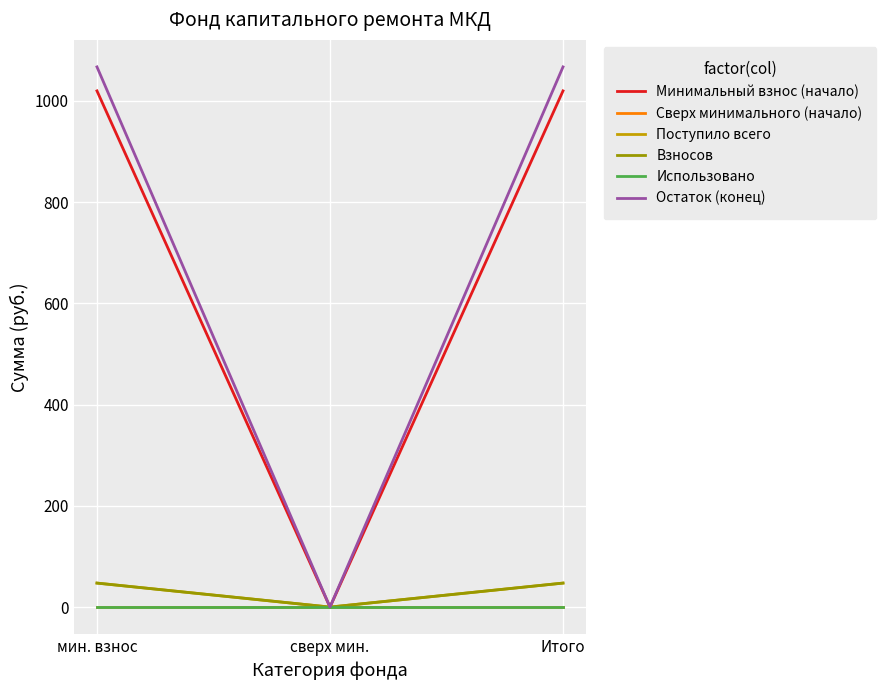

Rank the series at мин. взнос from highest to lowest value.

Остаток (конец), Минимальный взнос (начало), Поступило всего, Взносов, Сверх минимального (начало), Использовано